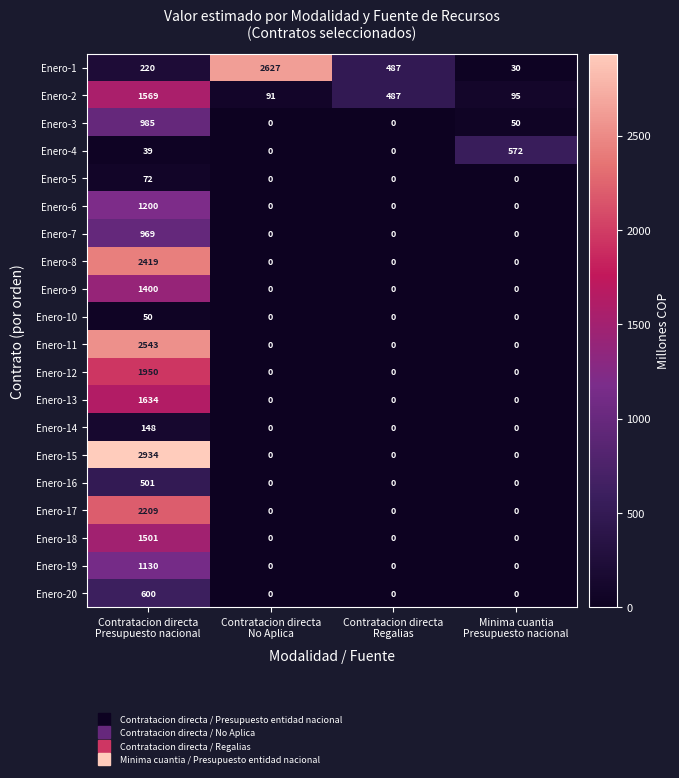

List the series in order of their peak value, lowest first.

Enero-10, Enero-5, Enero-14, Enero-16, Enero-4, Enero-20, Enero-7, Enero-3, Enero-19, Enero-6, Enero-9, Enero-18, Enero-2, Enero-13, Enero-12, Enero-17, Enero-8, Enero-11, Enero-1, Enero-15